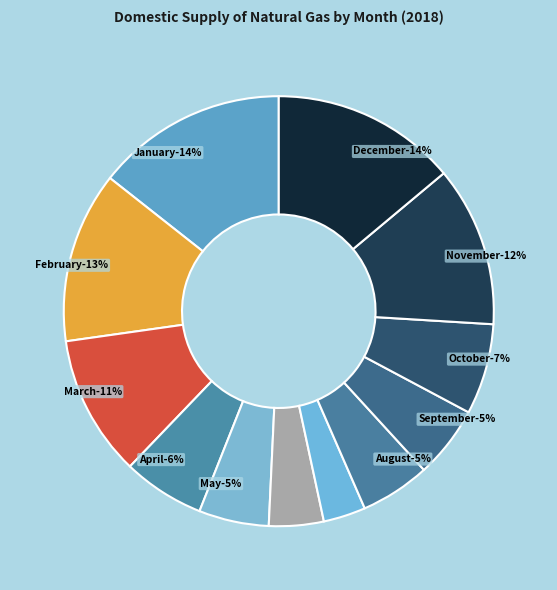

To the nearest percent, what percentage of the pie is September?

5%